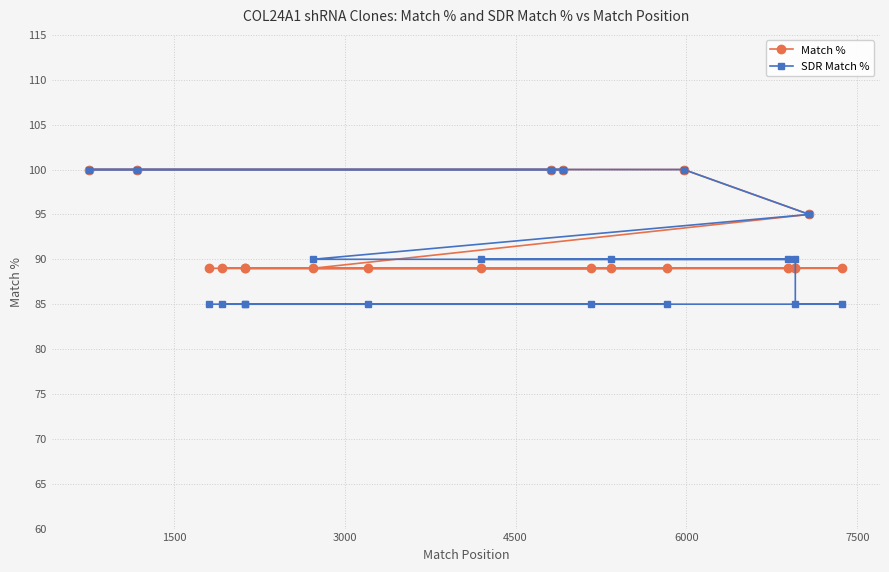

Between 10 and 13, which series saw the biggest shift?

SDR Match %